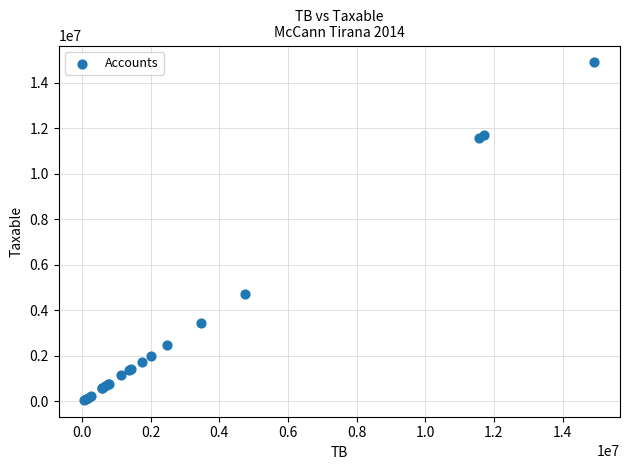

What Y value in the scatter plot is closest to 7474836?

4731146.9